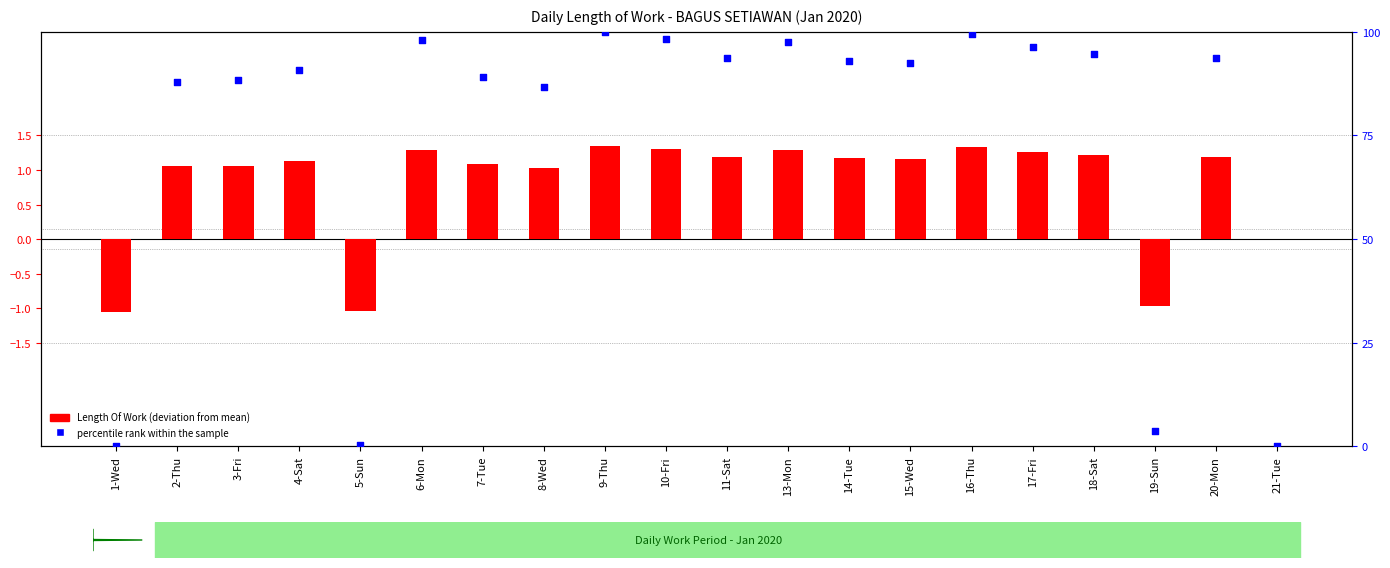

Which series contains the lowest Y value?

Length Of Work (deviation from mean)